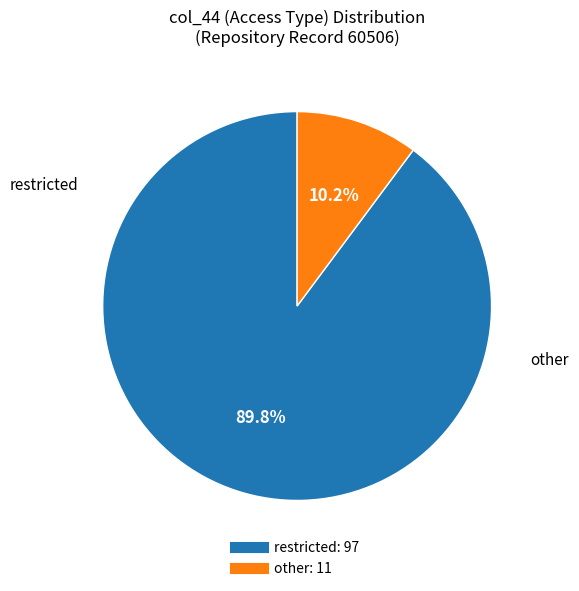

Is there any slice that represents more than half of the pie?

Yes